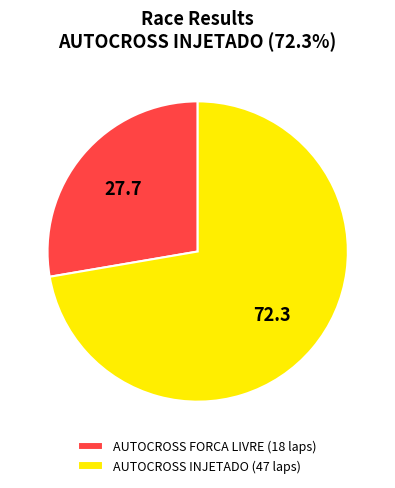

Which has a higher value, AUTOCROSS INJETADO (47 laps) or AUTOCROSS FORCA LIVRE (18 laps)?

AUTOCROSS INJETADO (47 laps)